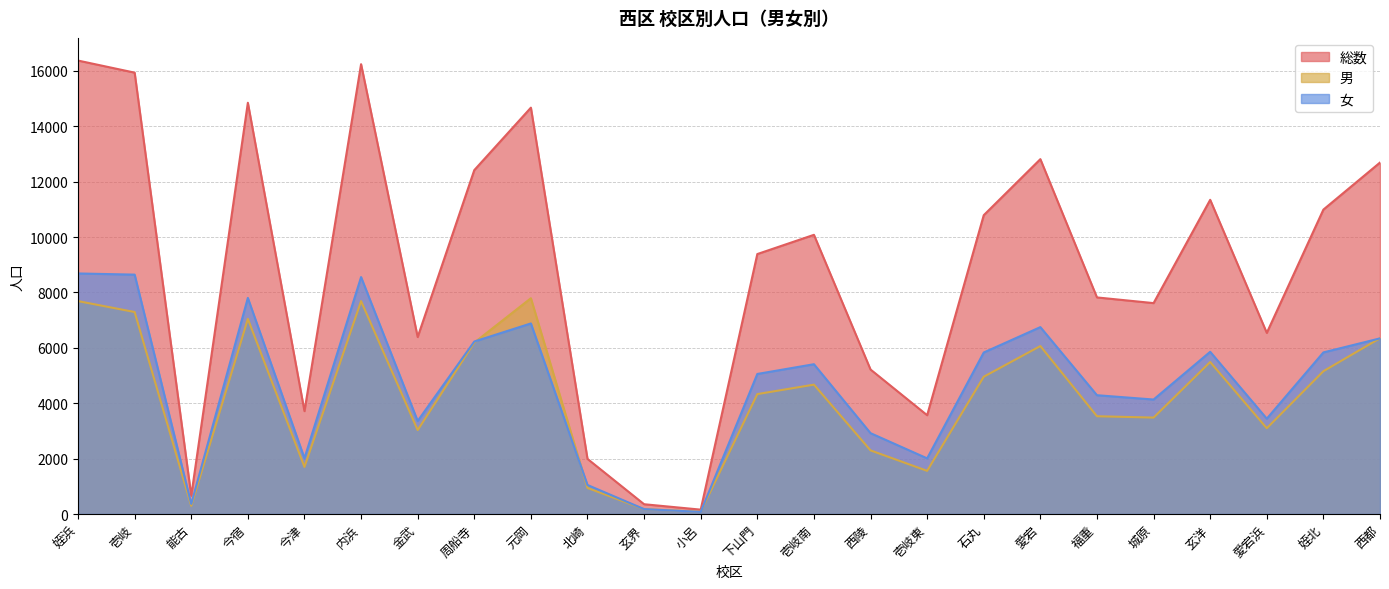

At 姪浜, list the series in order from smallest to largest.

男, 女, 総数